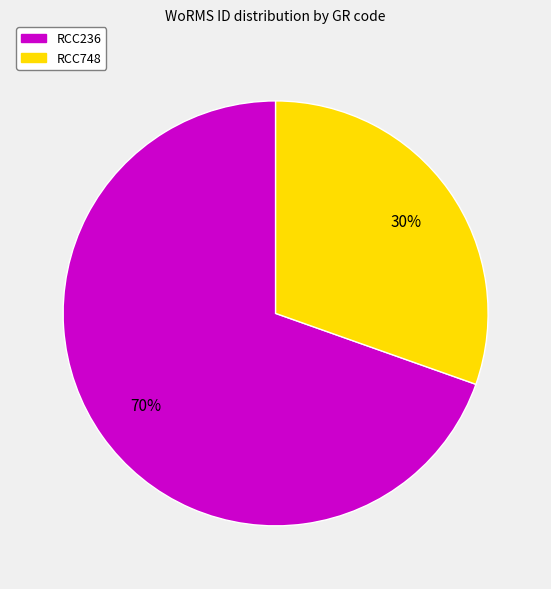

Between RCC748 and RCC236, which is larger?

RCC236